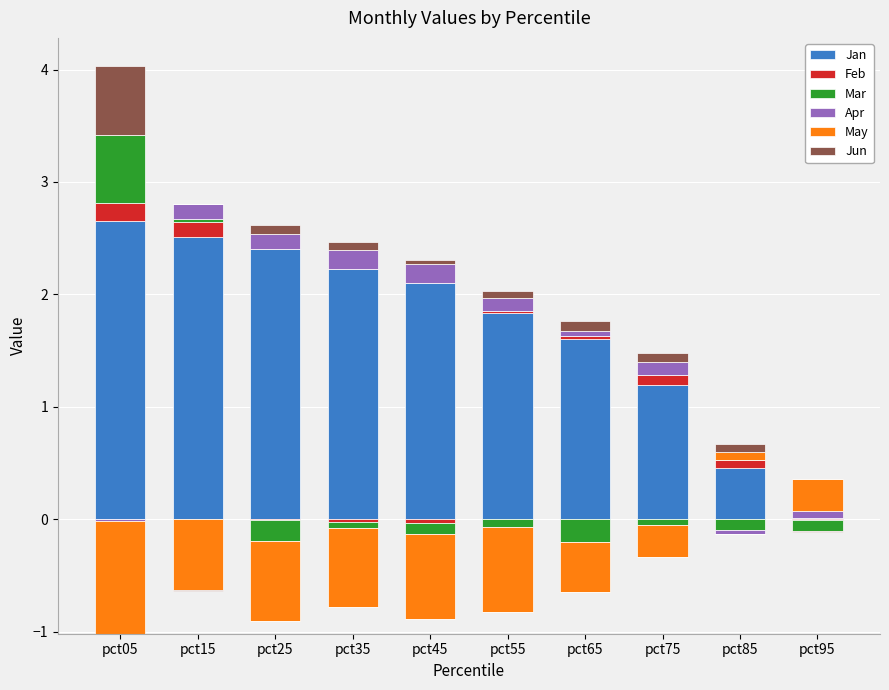

Is the value of Feb at pct35 greater than the value of Jun at pct15?

No